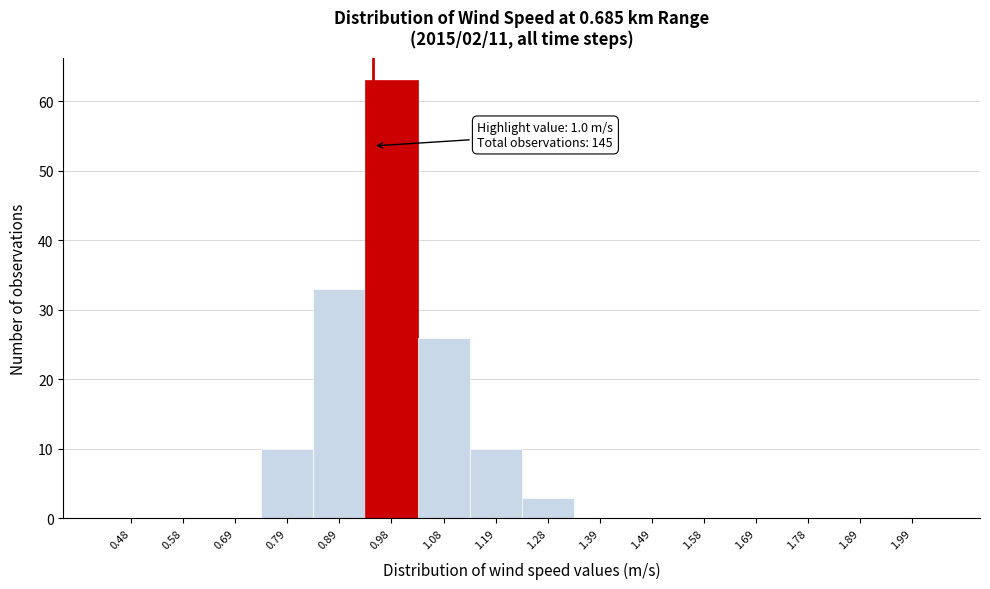

Reading left to right, what are all the values shown in this chart?

0.48=0	0.58=0	0.69=0	0.79=10	0.89=33	0.98=63	1.08=26	1.19=10	1.28=3	1.39=0	1.49=0	1.58=0	1.69=0	1.78=0	1.89=0	1.99=0